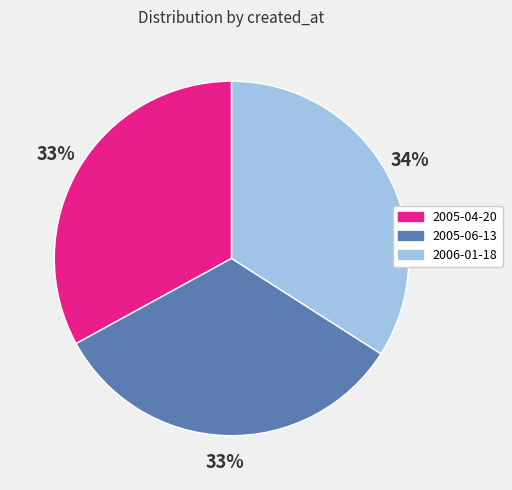

Does any single category account for the majority?

No